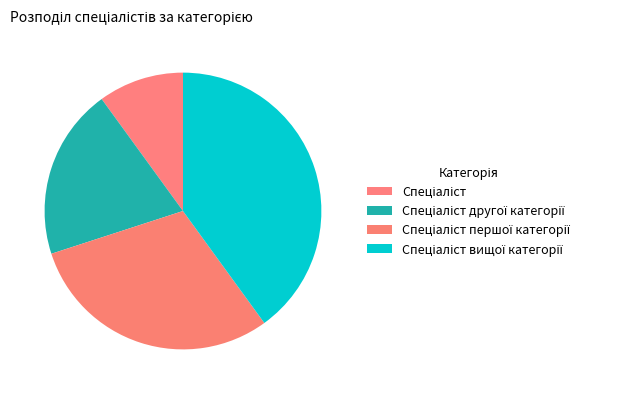

Which category has the smallest portion of the pie?

Спеціаліст